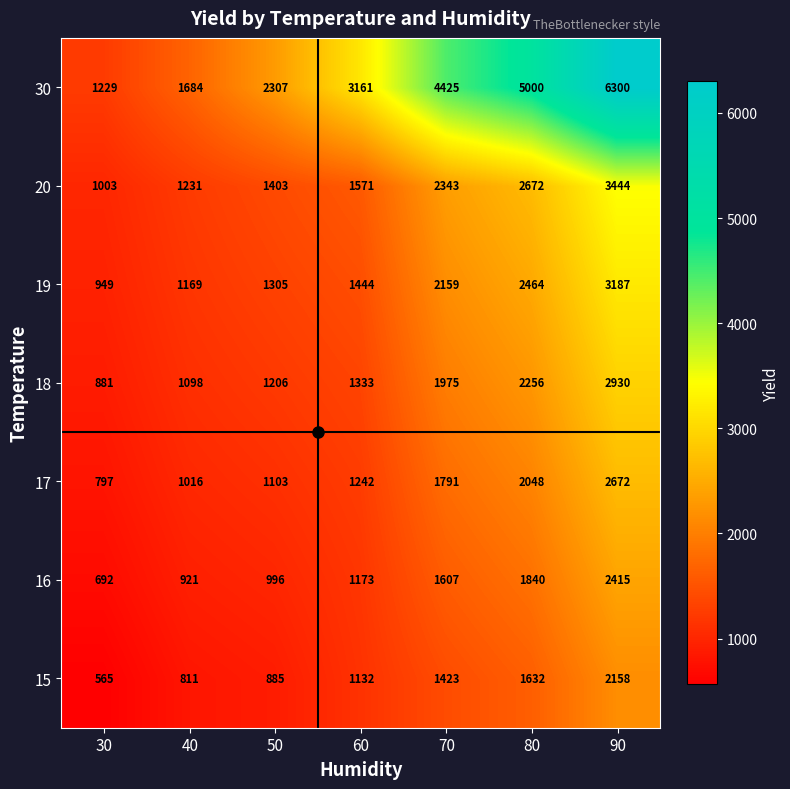

The value of 20 at 70 is 1333. True or false?

False